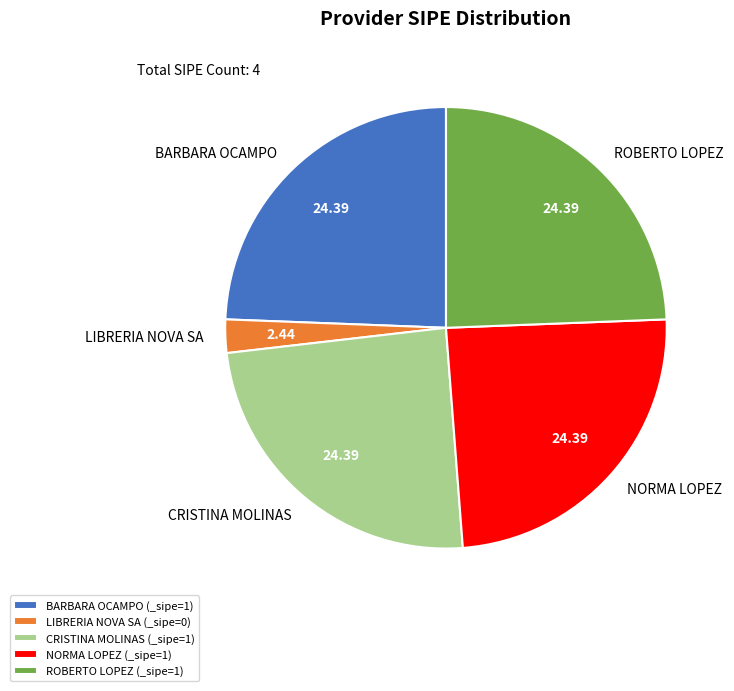

Is BARBARA OCAMPO the majority of the pie?

No